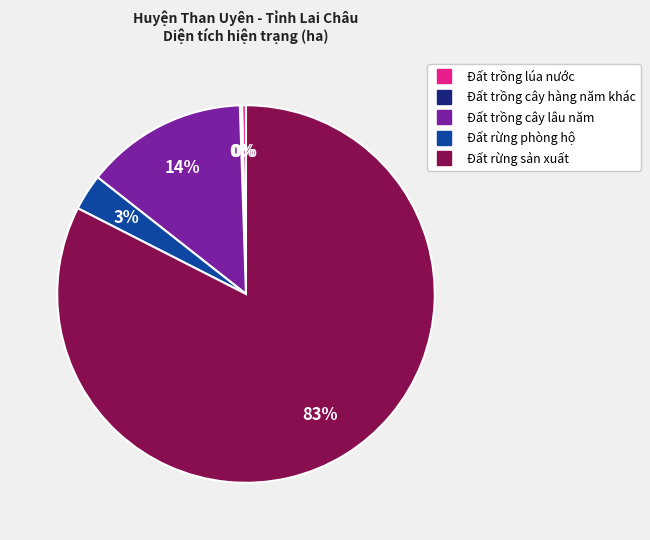

Which category has the biggest portion of the pie?

Đất rừng sản xuất